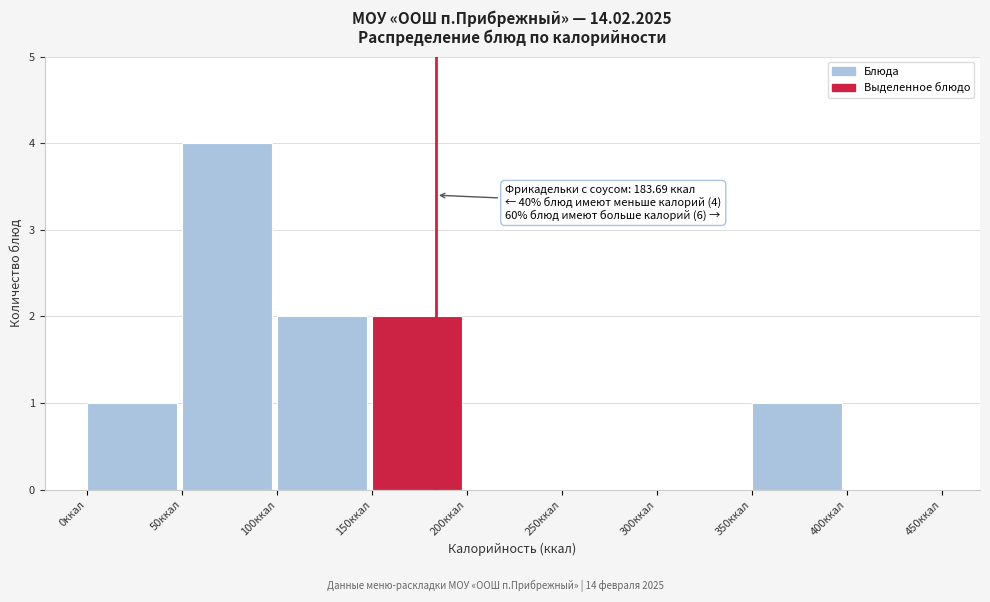

Which range on the x-axis has the tallest bar?

50 to 100